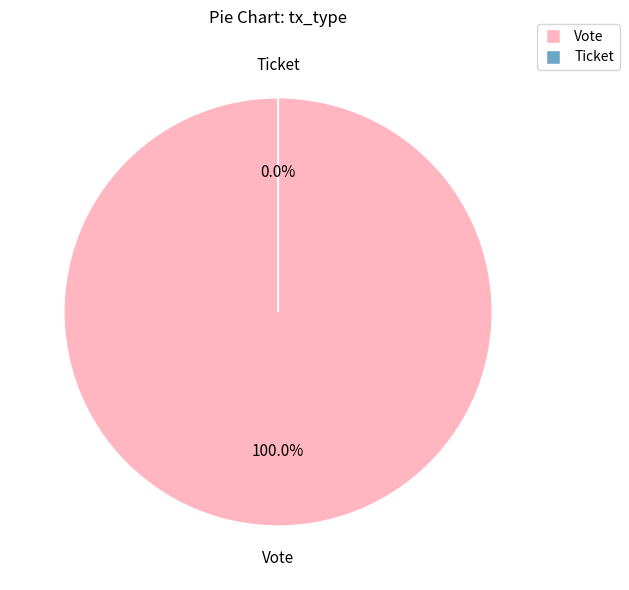

Does Ticket represent more than half of the total?

No